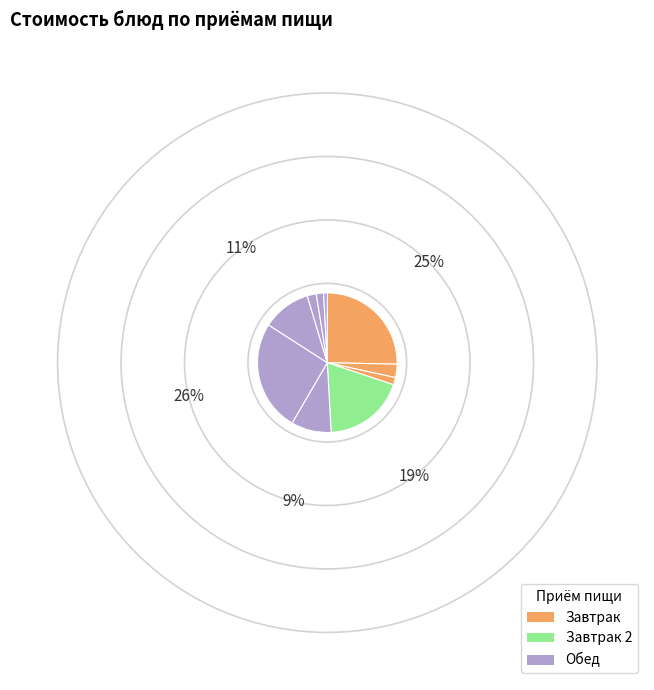

How many slices are in this pie chart?

10